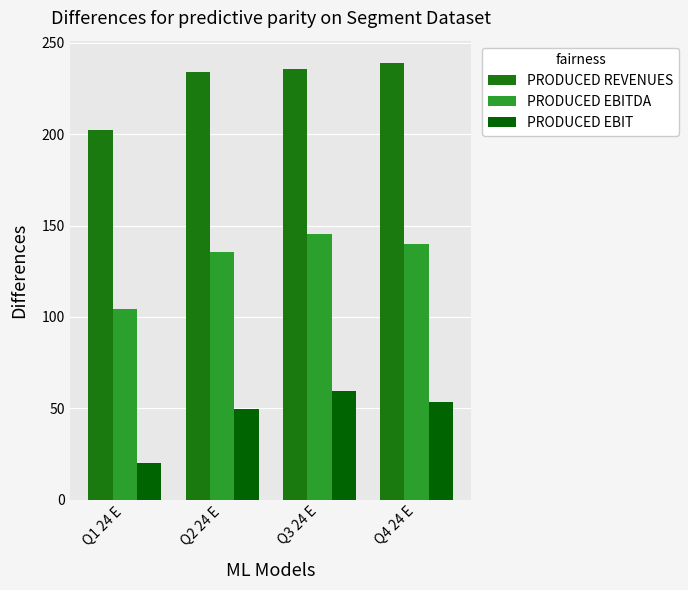

Reading right to left, transcribe all the data shown in this chart.

PRODUCED REVENUES: 239.3	235.8	233.8	202.3
PRODUCED EBITDA: 139.9	145.4	135.6	104.2
PRODUCED EBIT: 53.4	59.2	49.4	20.1